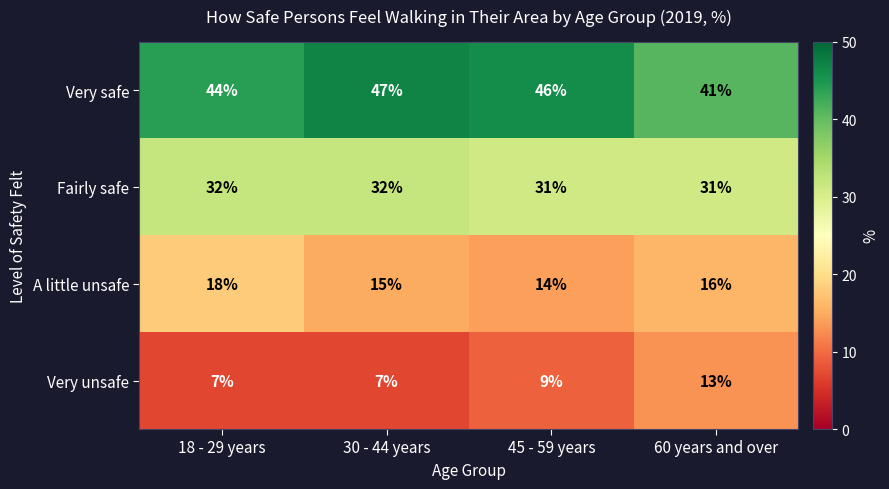

Rank the series by their maximum value, from highest to lowest.

Very safe, Fairly safe, A little unsafe, Very unsafe